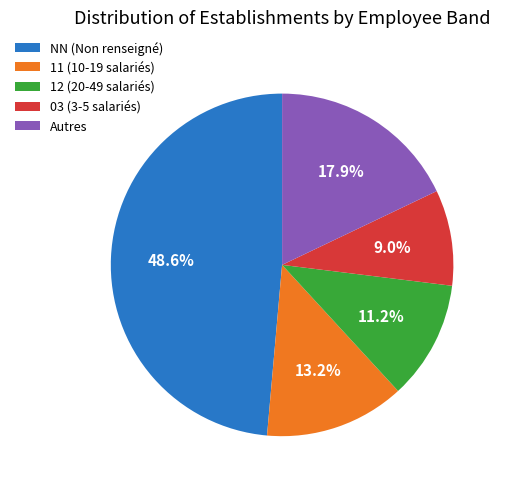

Do 12 (20-49 salariés) and NN (Non renseigné) together represent more than half of the pie?

Yes